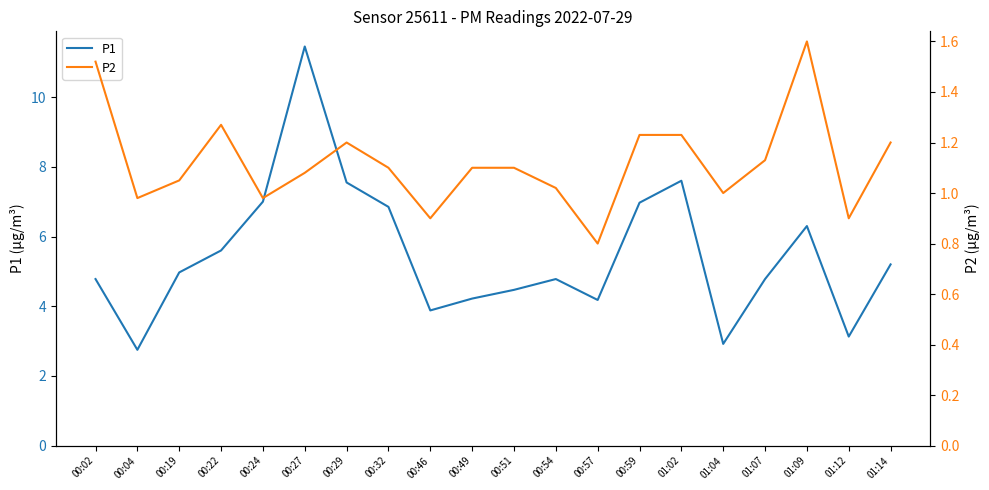

Between 01:14 and 00:49, which is larger?

01:14